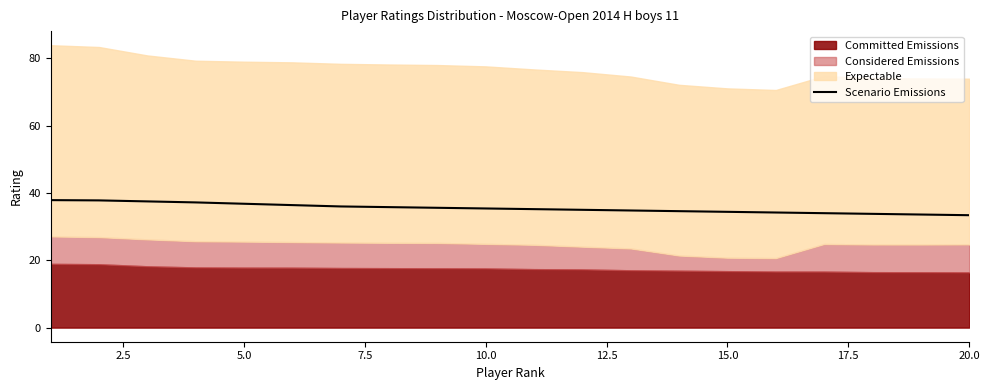

True or false: the data shows 67.9 at 2.5.

False